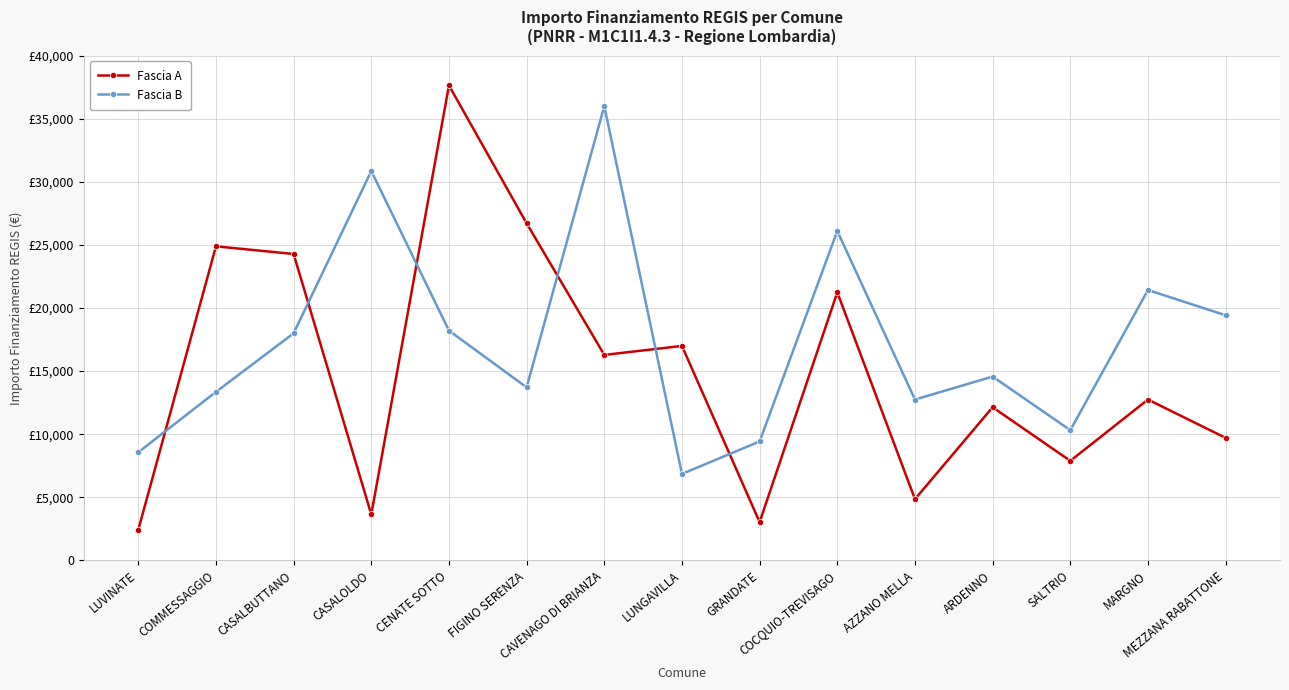

What is the average value of the Fascia B series?

17304